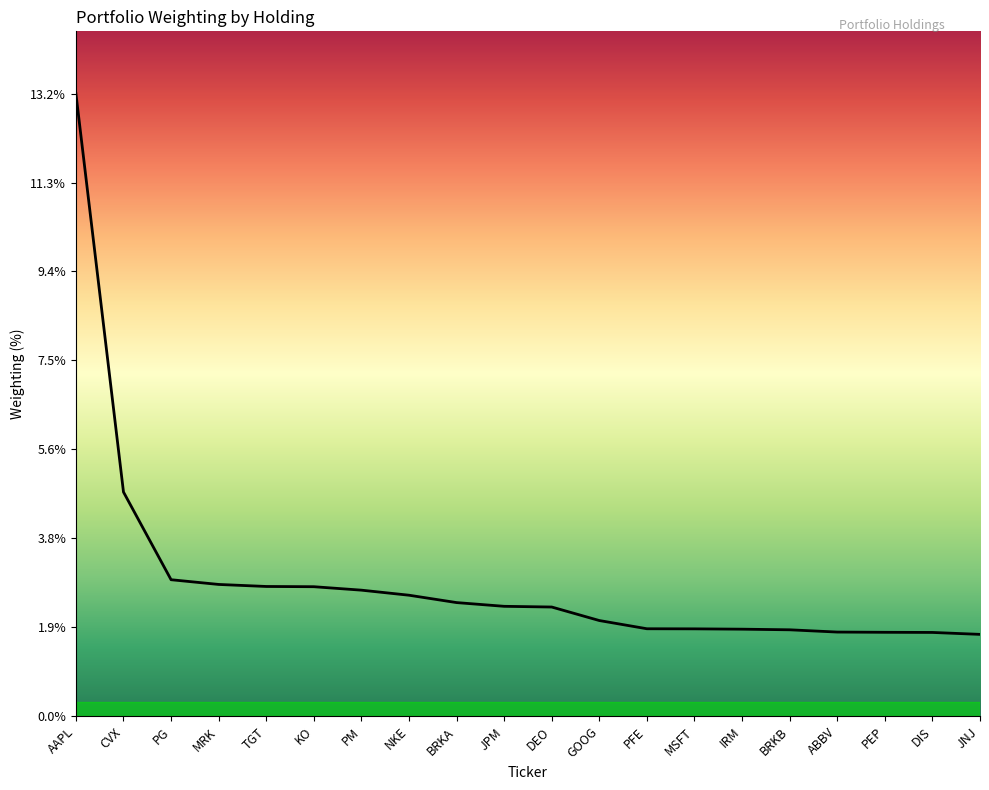

What is the greatest value displayed?

13.2